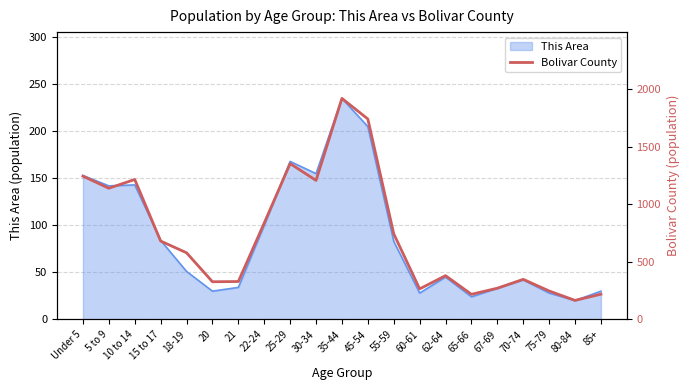

At which label does This Area reach its peak?

35-44